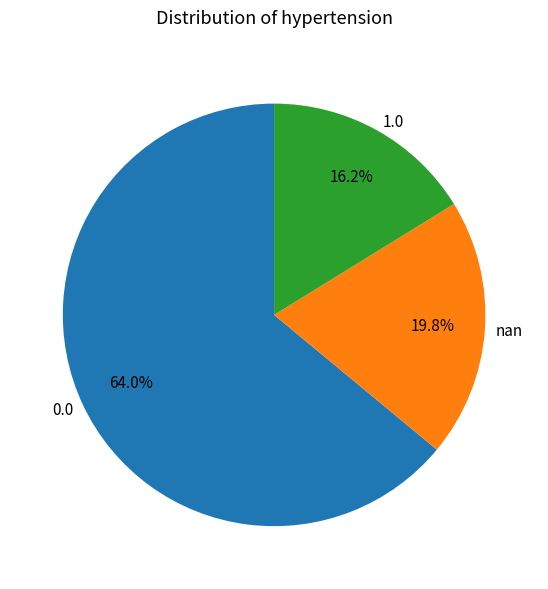

What percentage is the 0.0 slice, to the nearest percent?

64%